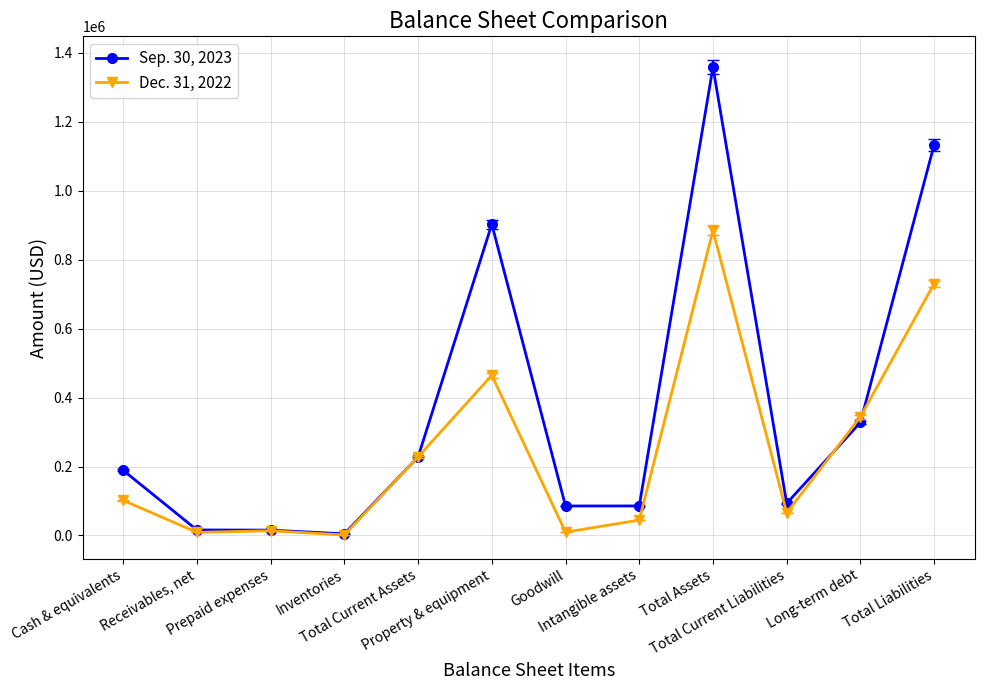

In Sep. 30, 2023, how many points are lower than both neighbors (excluding endpoints)?

3